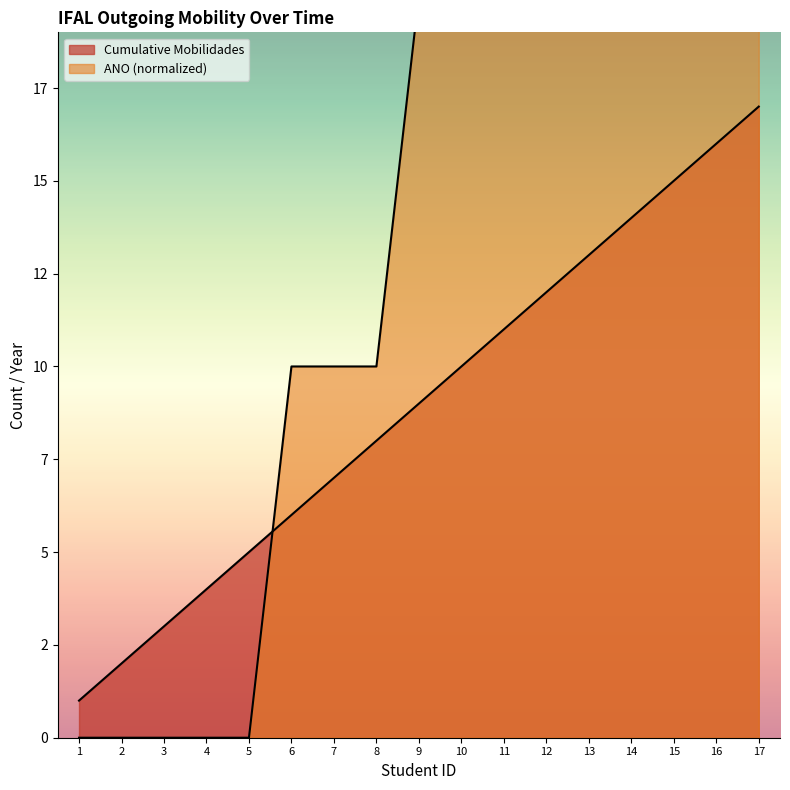

What is the average value of the Cumulative Mobilidades series?

9